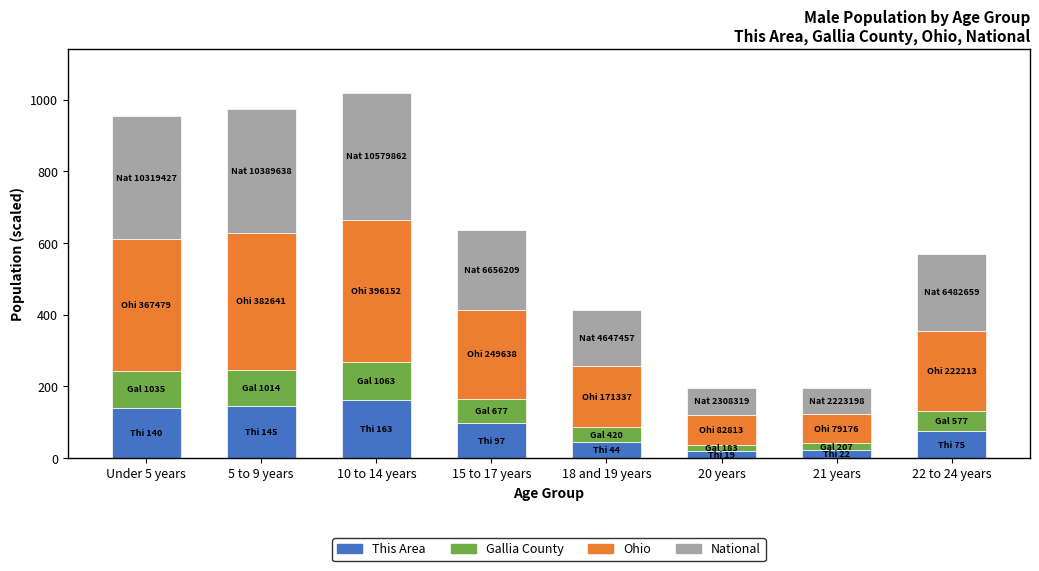

What is the highest value of the This Area series?

163.0